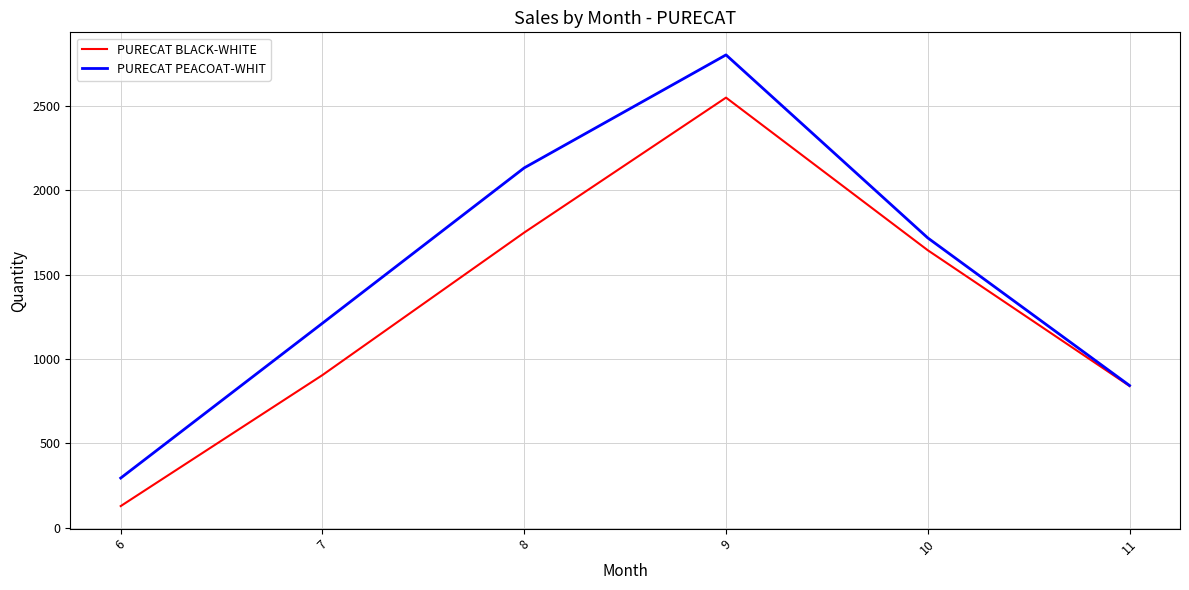

At which label is PURECAT BLACK-WHITE closest to 1338?

10